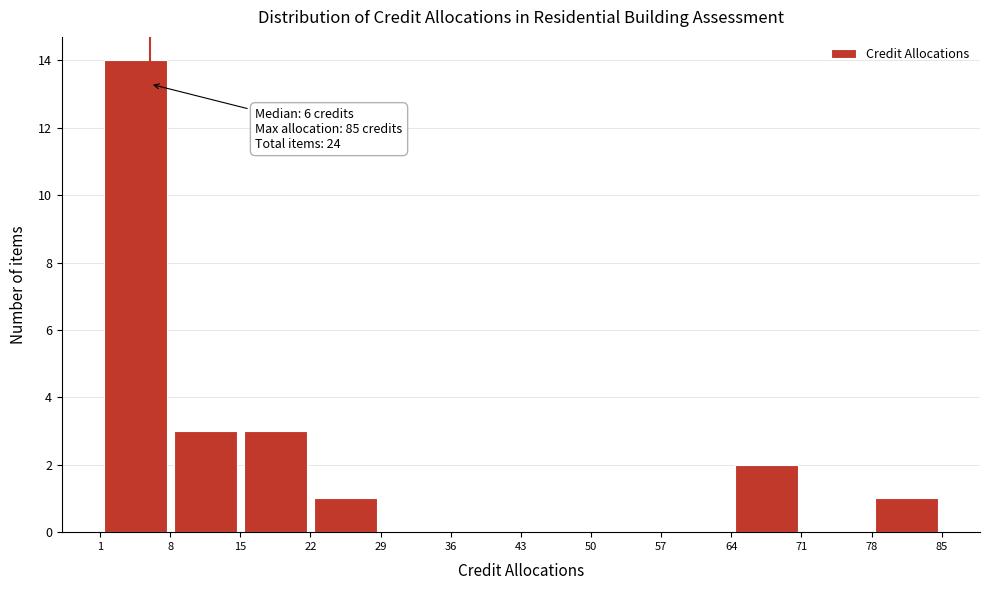

Over which range of the x-axis is the bar tallest?

1 to 8